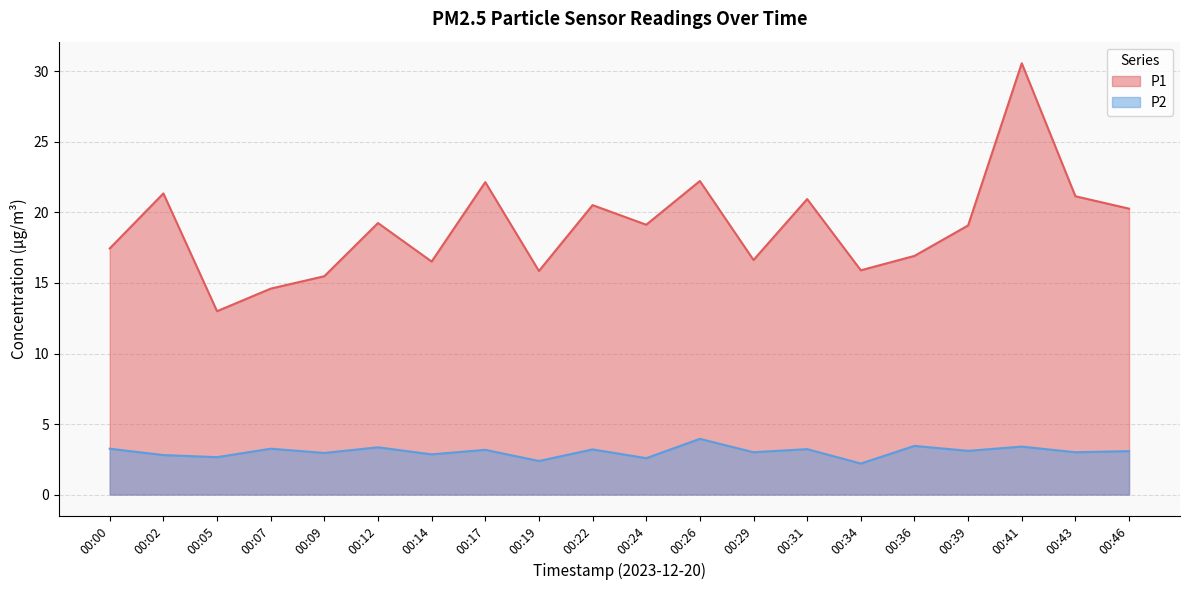

Is the value of P2 at 00:24 greater than the value of P1 at 00:17?

No